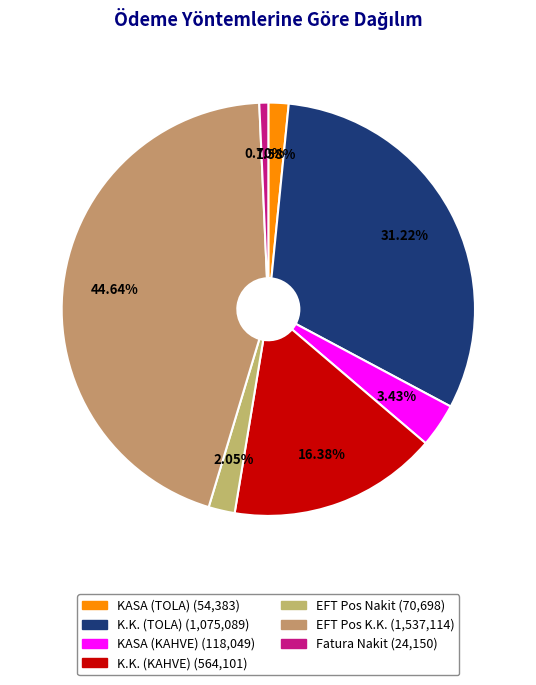

Which category has the biggest portion of the pie?

EFT Pos K.K.